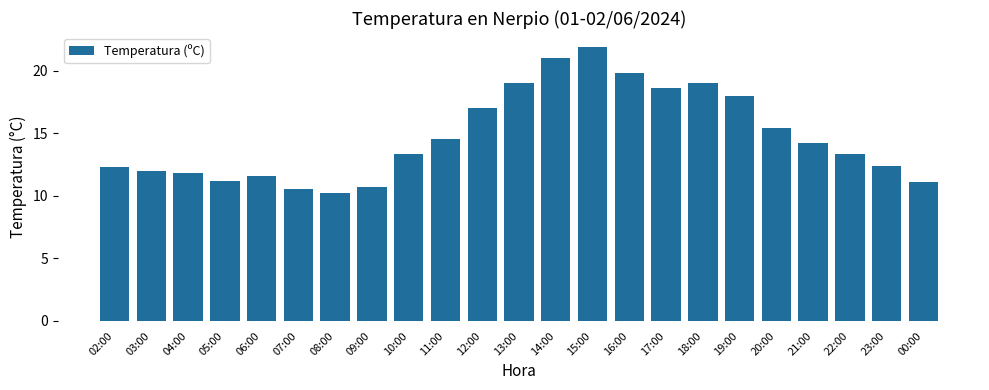

At which category does the chart reach its peak across all series?

15:00